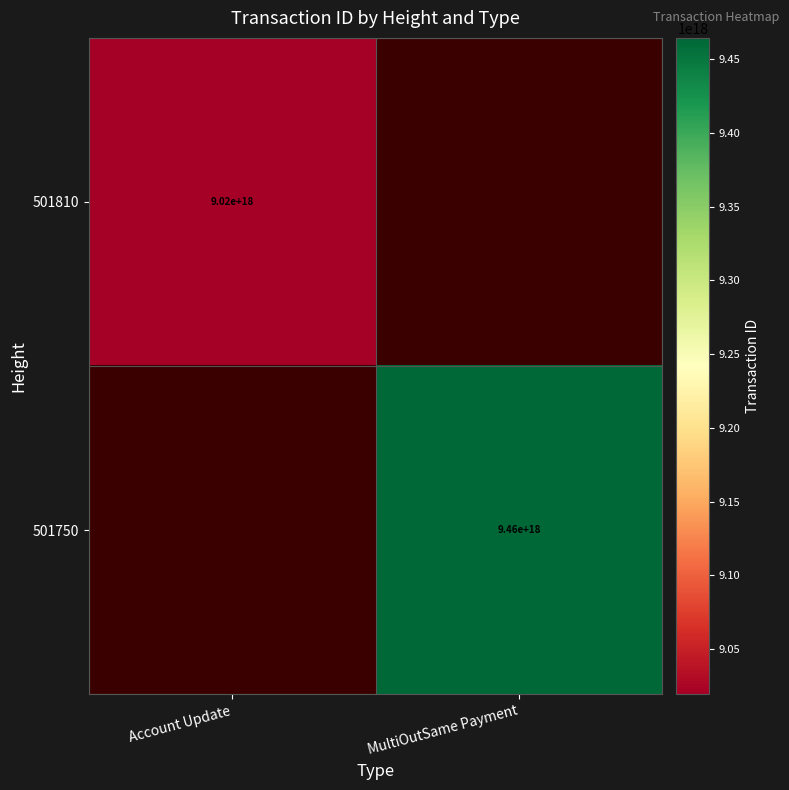

The 501750 series shows 9460000000000000000 at MultiOutSame Payment. True or false?

True